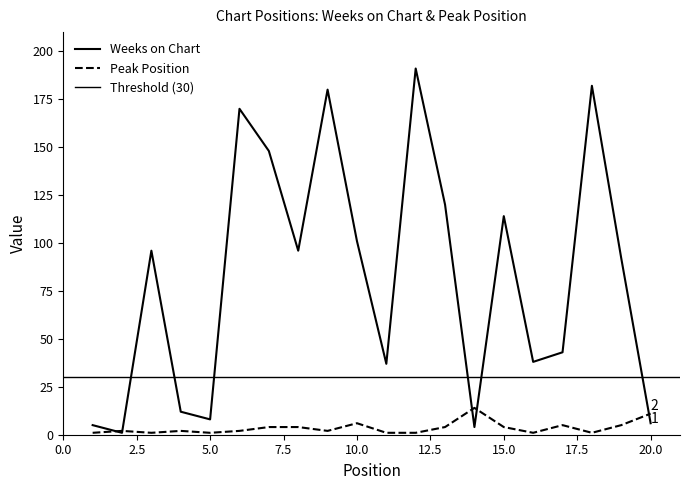

Where do Weeks on Chart and Peak Position first cross each other?

1 and 2